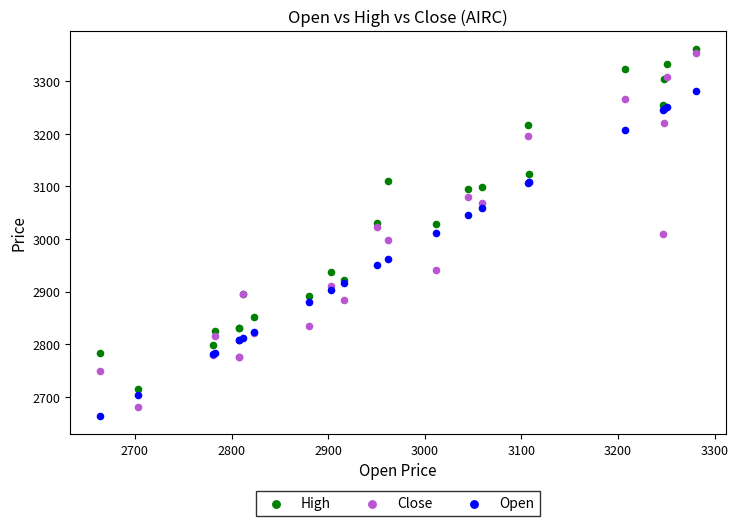

Which series reaches the minimum Y coordinate?

Open